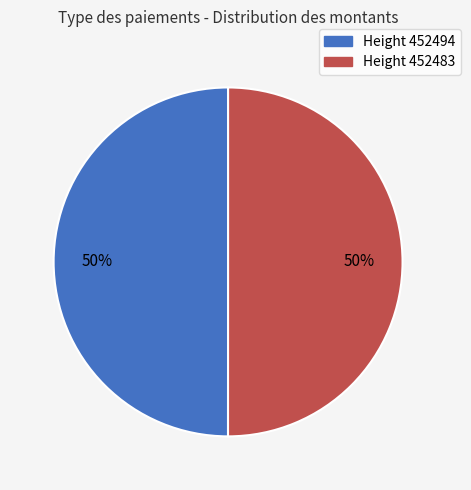

How many segments does this pie chart have?

2